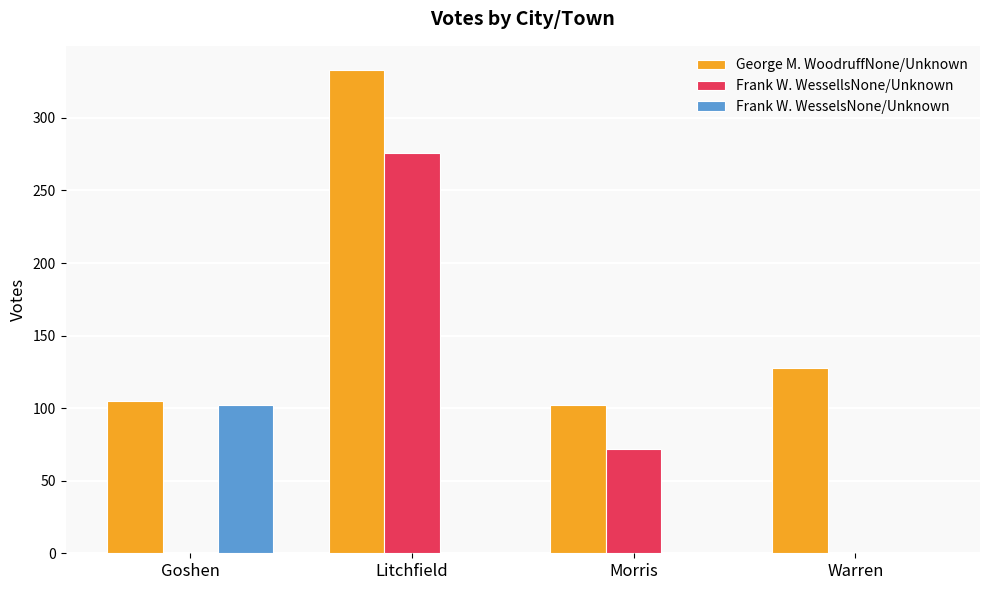

What is the highest value of the George M. WoodruffNone/Unknown series?

333